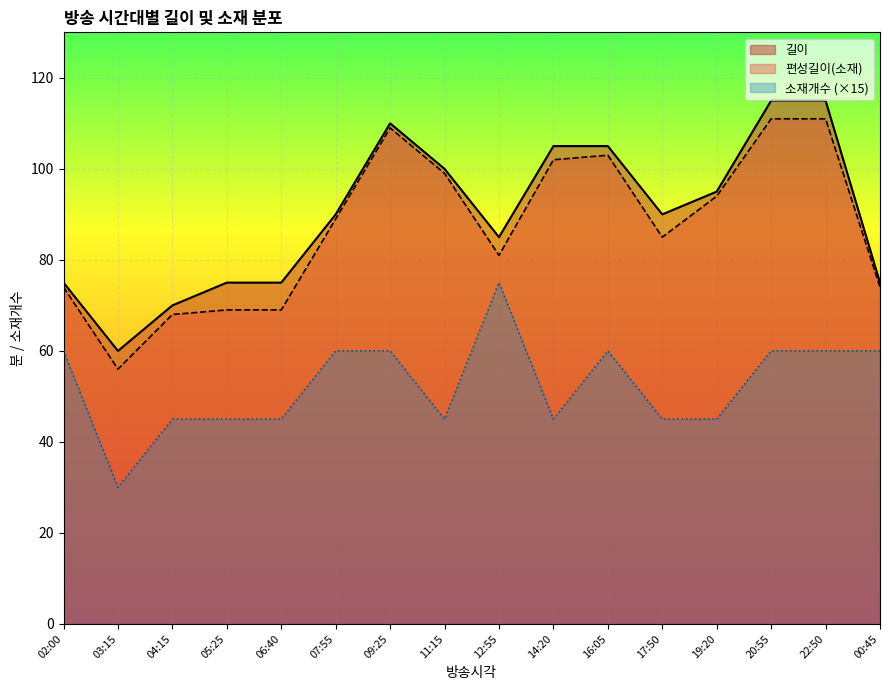

What are all the series names shown in the legend?

길이, 편성길이(소재), 소재개수 (×15)